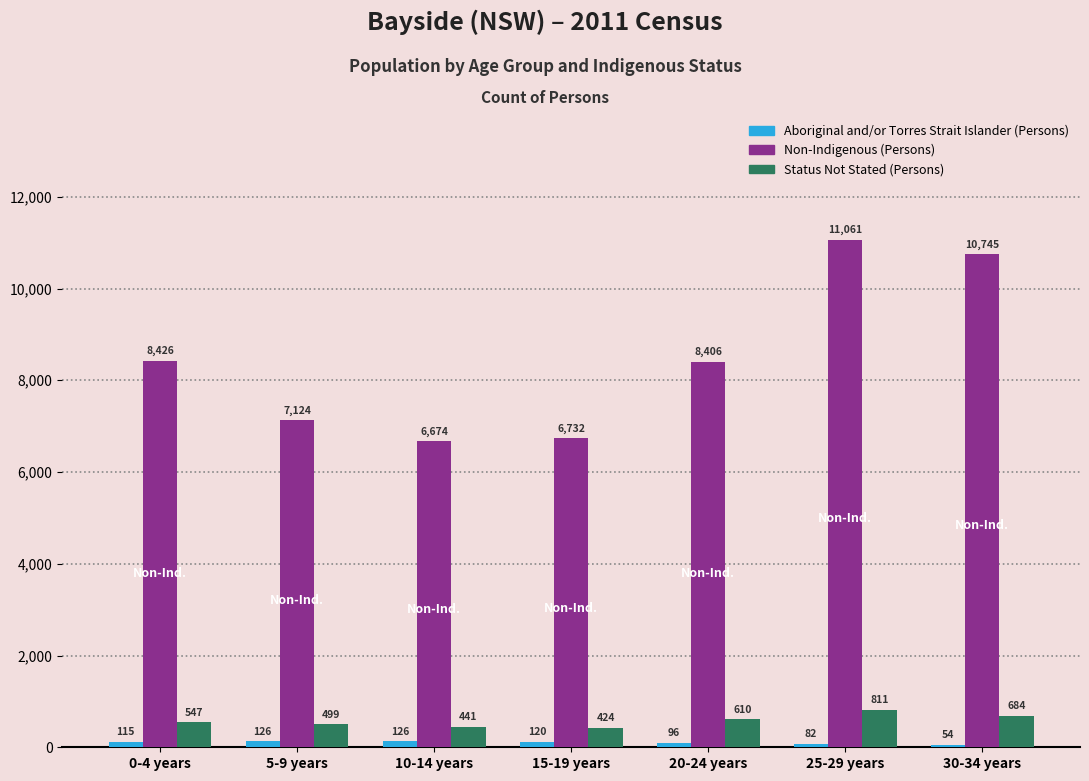

True or false: Non-Indigenous (Persons) has a value of 6674 at 10-14 years.

True